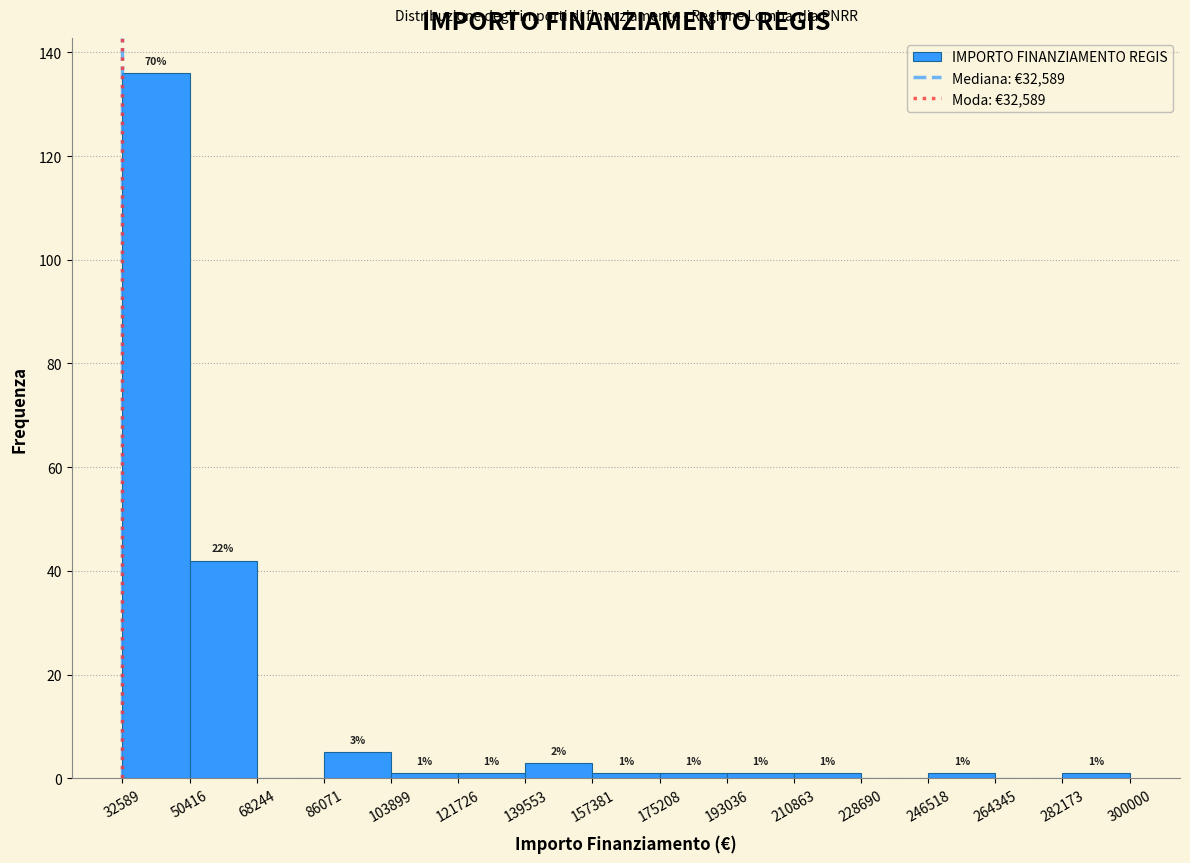

Over which range of the x-axis is the bar tallest?

32589 to 50416